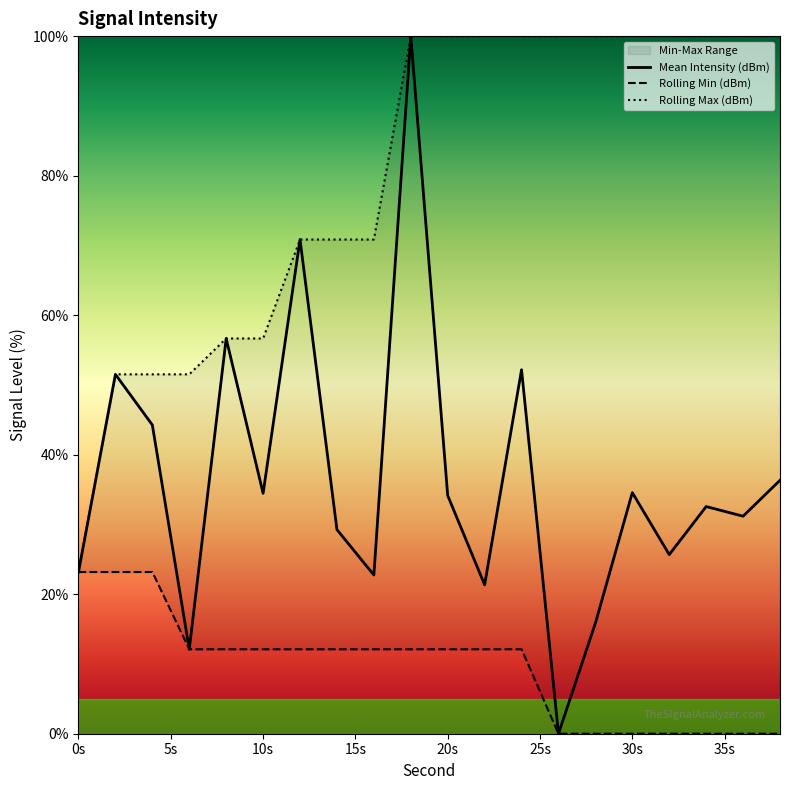

The value of Mean Intensity (dBm) at 20s is 34.1. True or false?

True